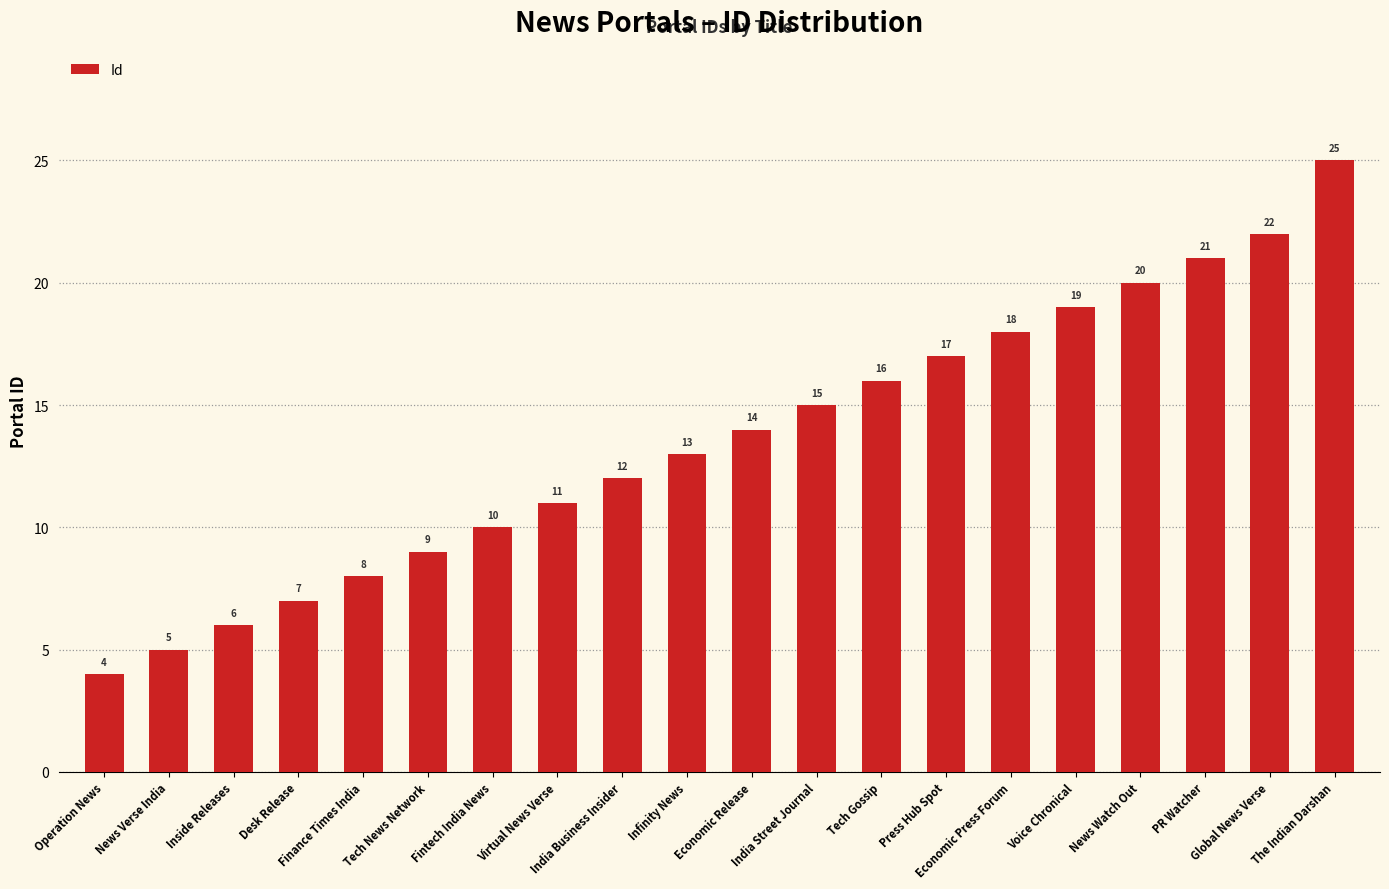

At which label is the value closest to 14?

Economic Release